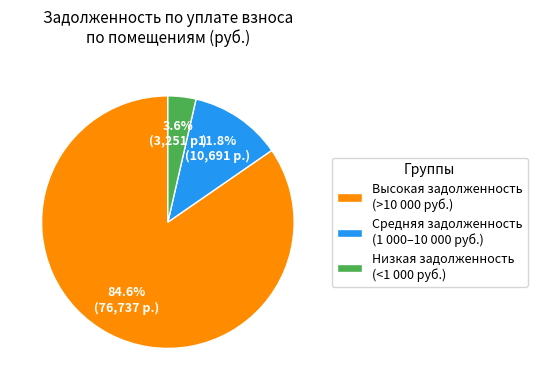

Approximately how many times larger is the value at Высокая задолженность (>10 000 руб.) compared to Средняя задолженность (1 000–10 000 руб.)?

7.2